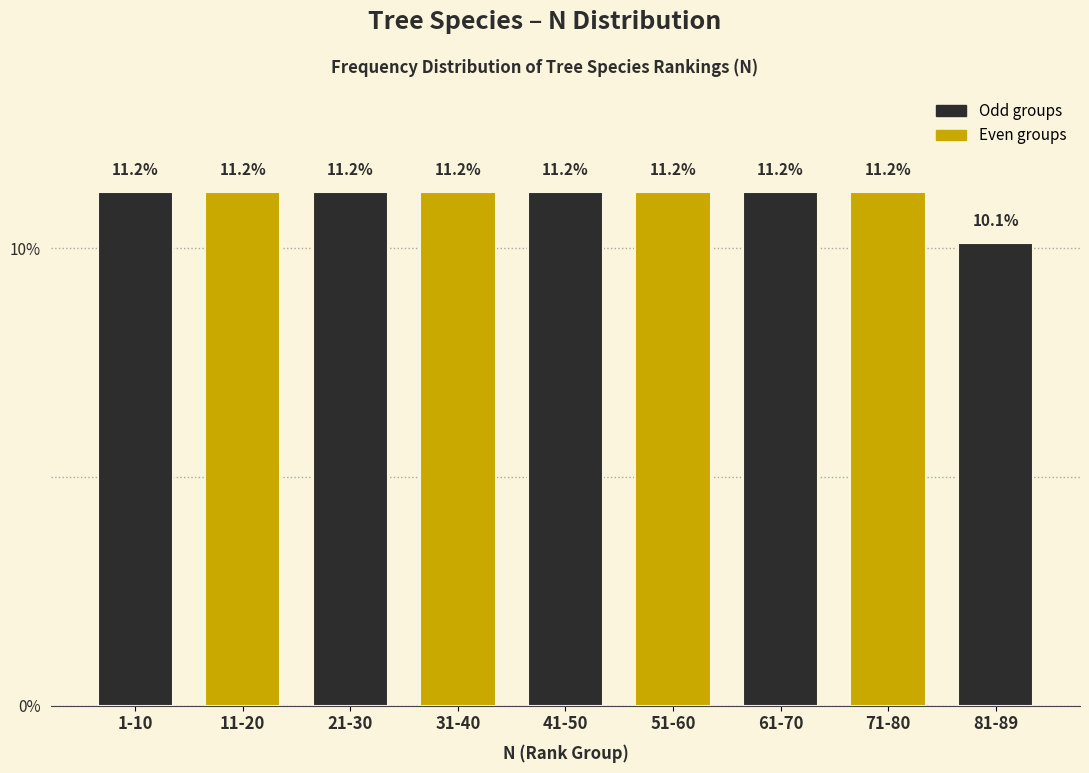

Reading left to right, what are all the values shown in this chart?

11.2	11.2	11.2	11.2	11.2	11.2	11.2	11.2	10.1